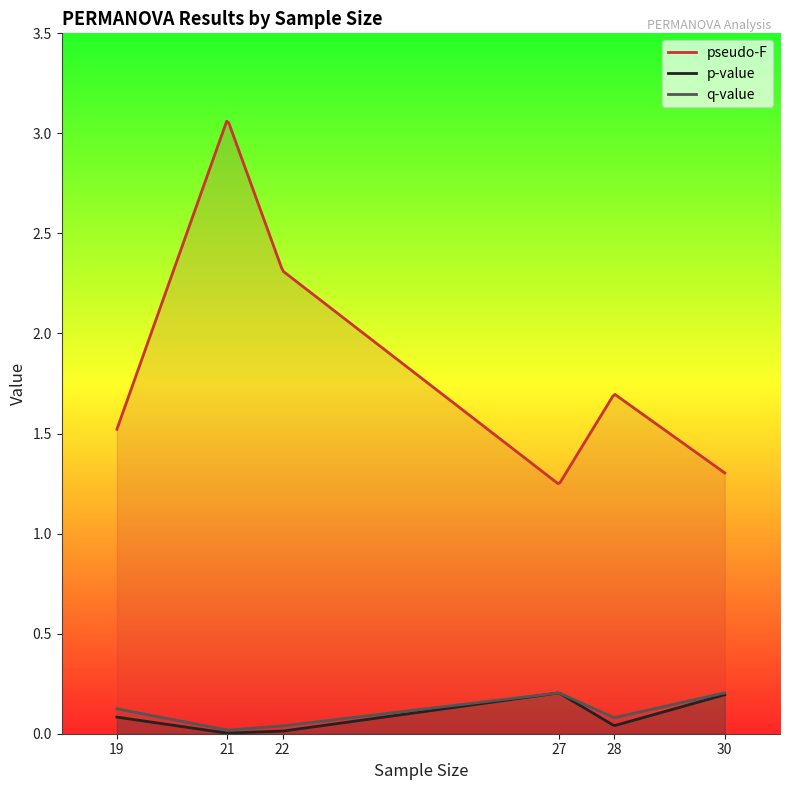

What is the difference between the maximum and minimum values in the p-value series?

0.2